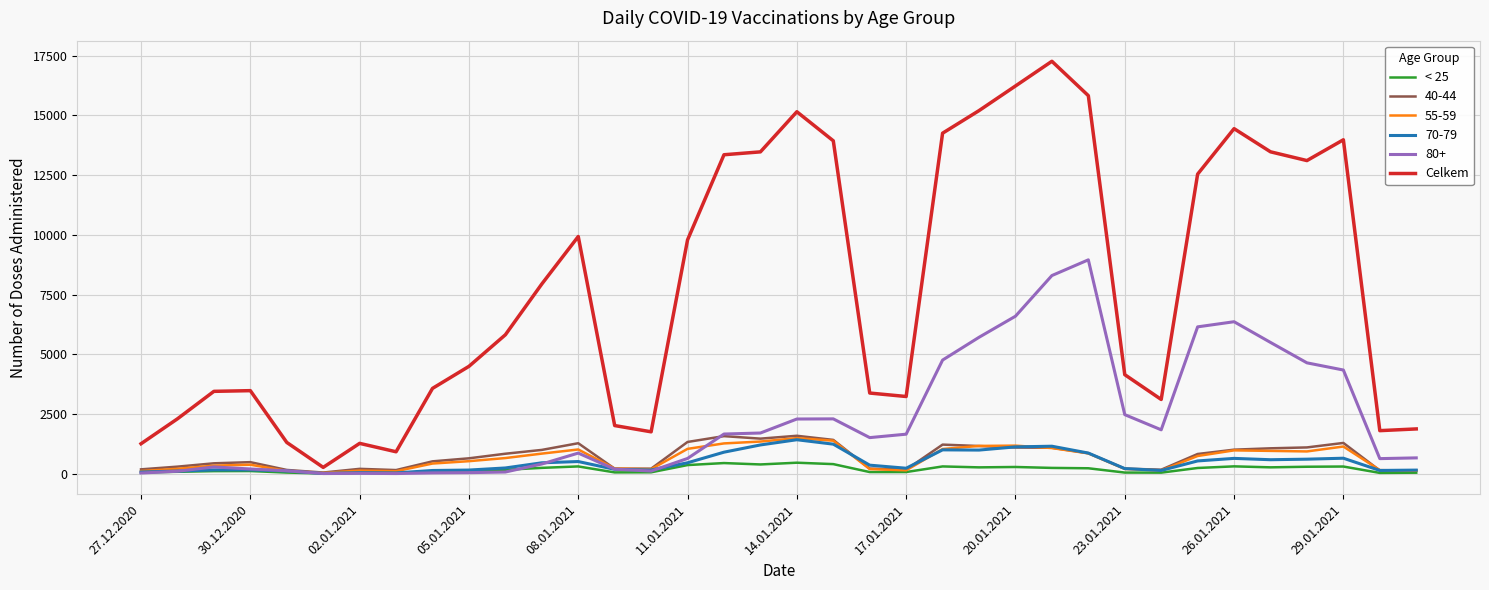

Which series has the widest spread of values?

Celkem